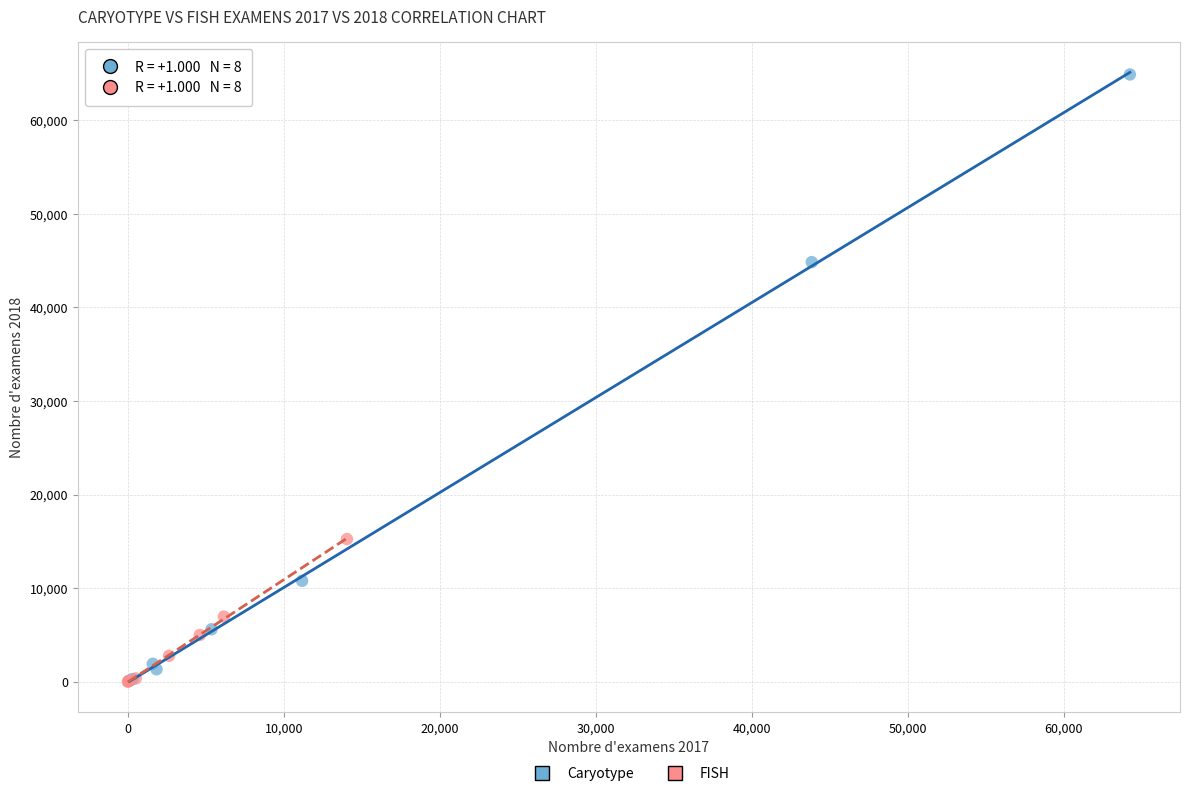

Which series has the widest spread of Y values?

Caryotype